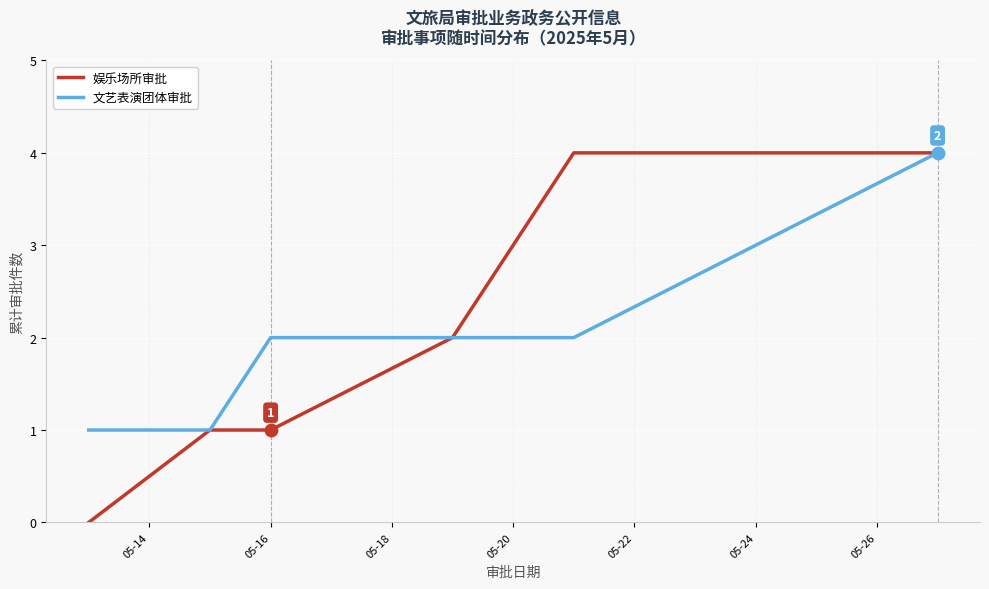

Which series has the largest range (max minus min)?

娱乐场所审批